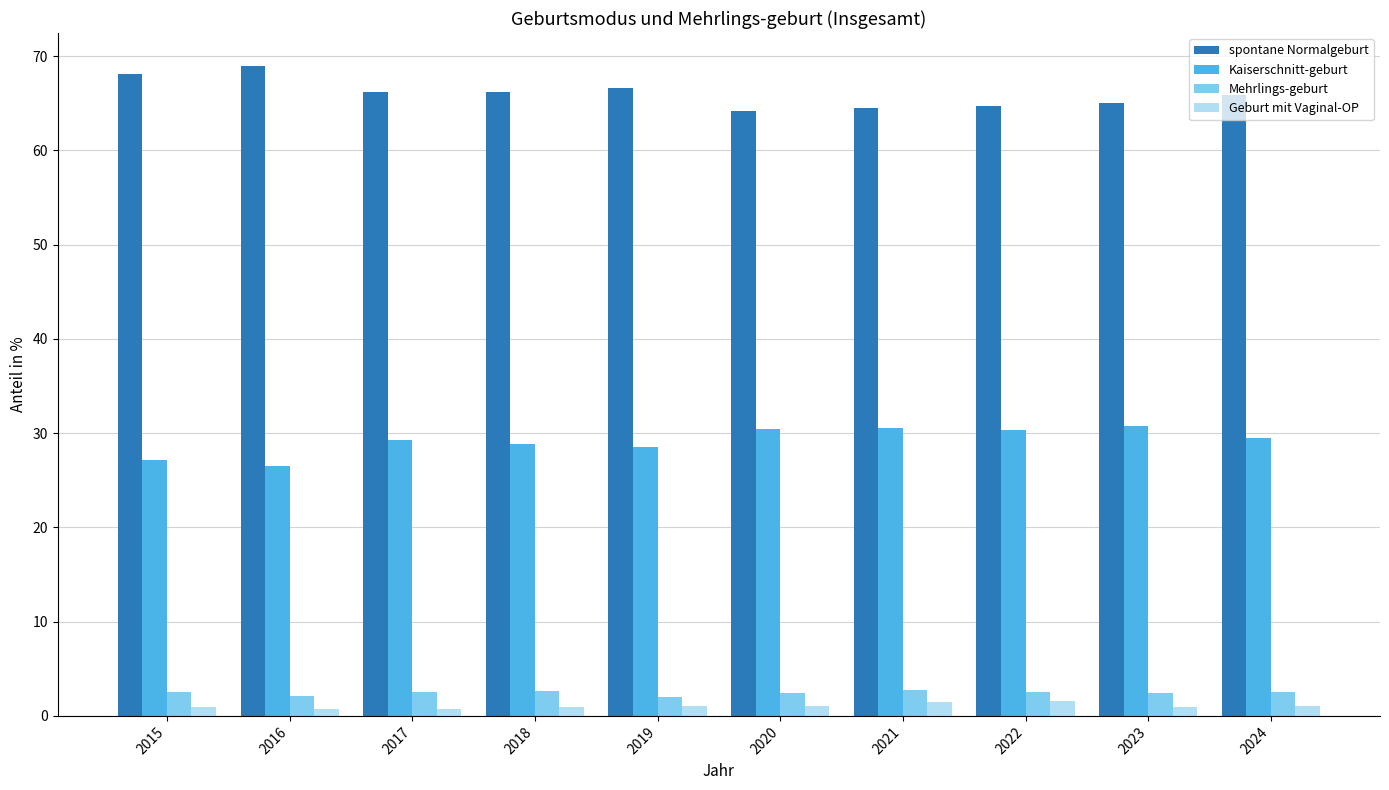

Which series has the largest total across all categories?

spontane Normalgeburt